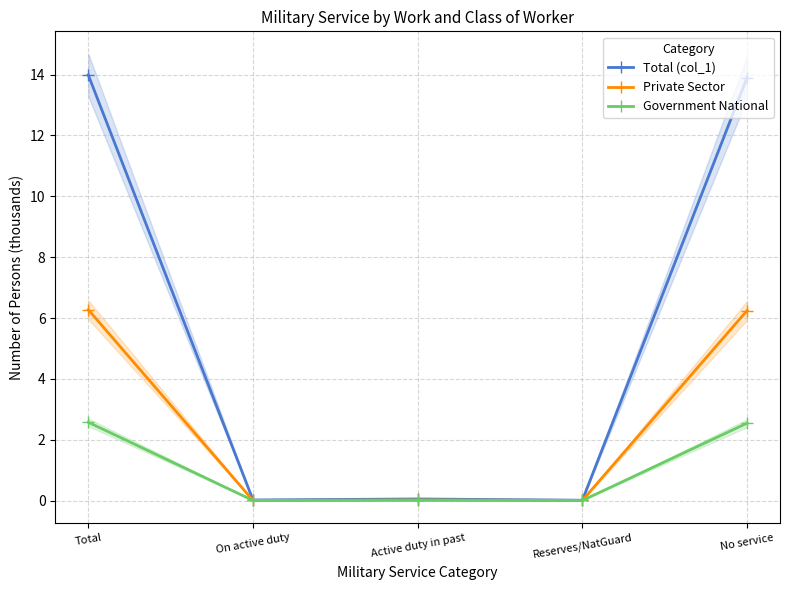

List the series in order of their overall mean, lowest first.

Government National, Private Sector, Total (col_1)